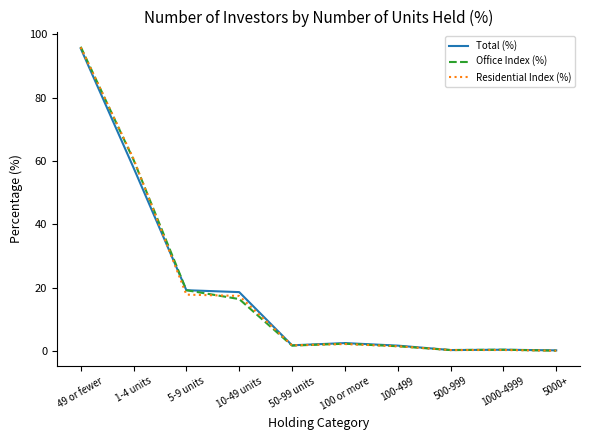

What is the greatest value displayed?

96.1